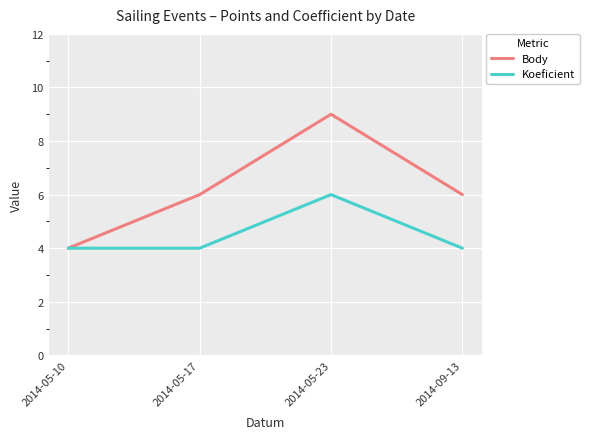

Rank the series by their maximum value, from highest to lowest.

Body, Koeficient